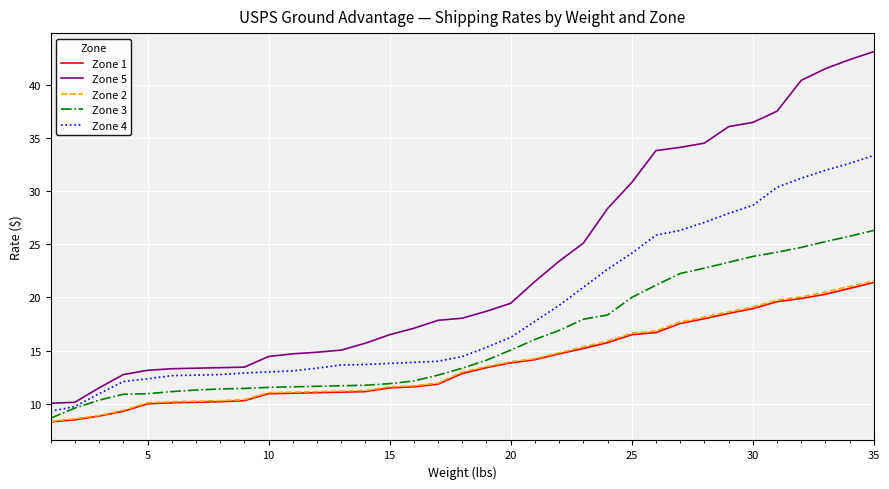

Which series has the widest spread of values?

Zone 5